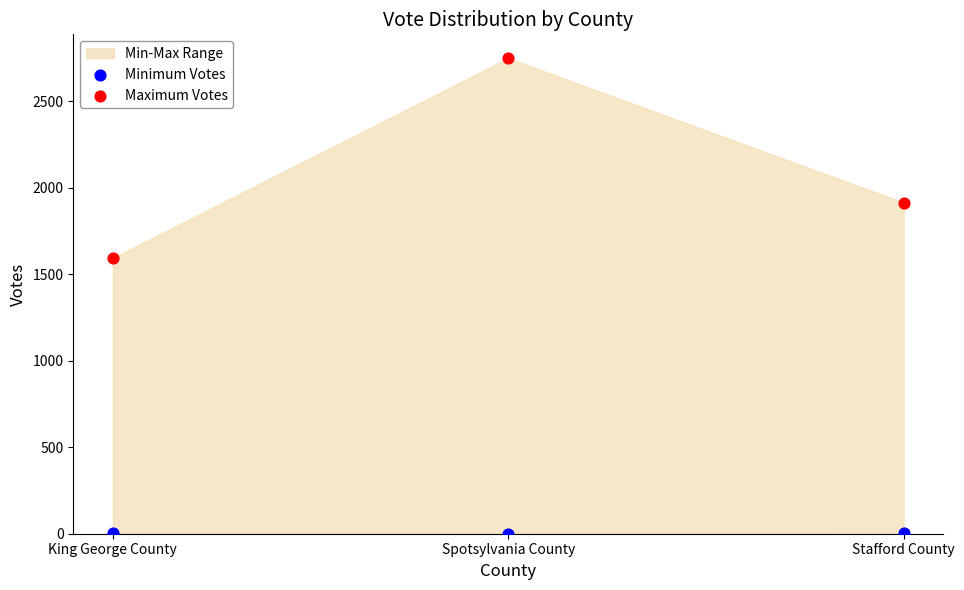

Which series reaches the minimum Y coordinate?

Minimum Votes